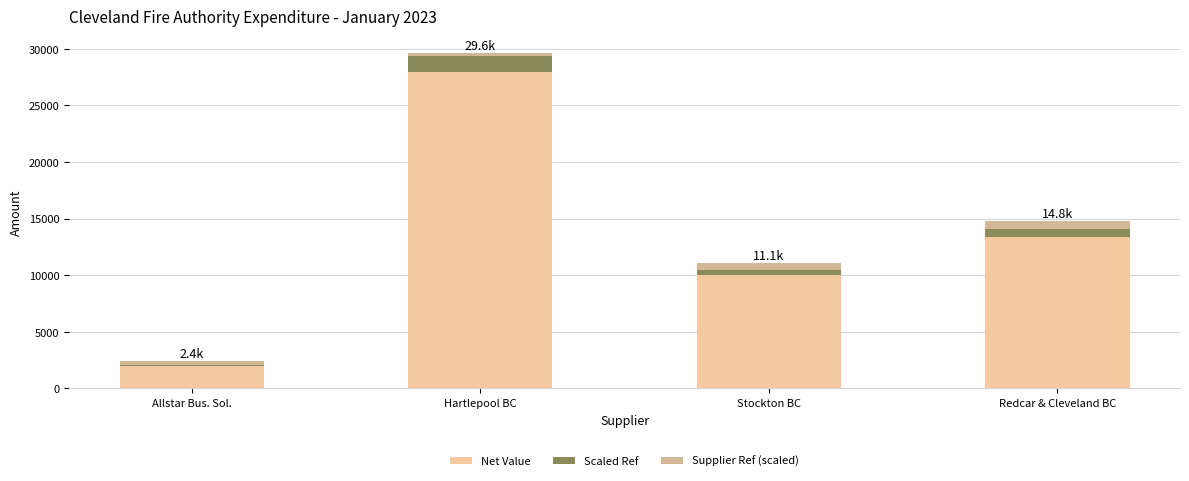

Where is Net Value nearest to the value 14969?

Redcar & Cleveland BC